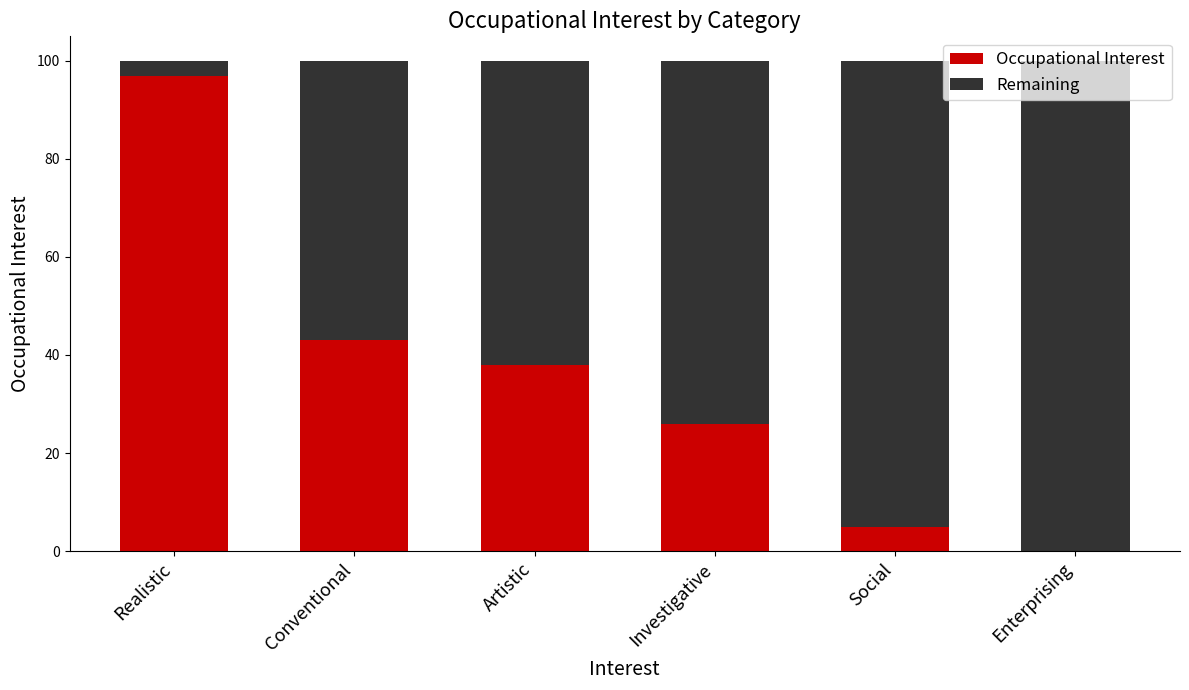

What is the sum of the Occupational Interest values at Artistic and Enterprising?

38